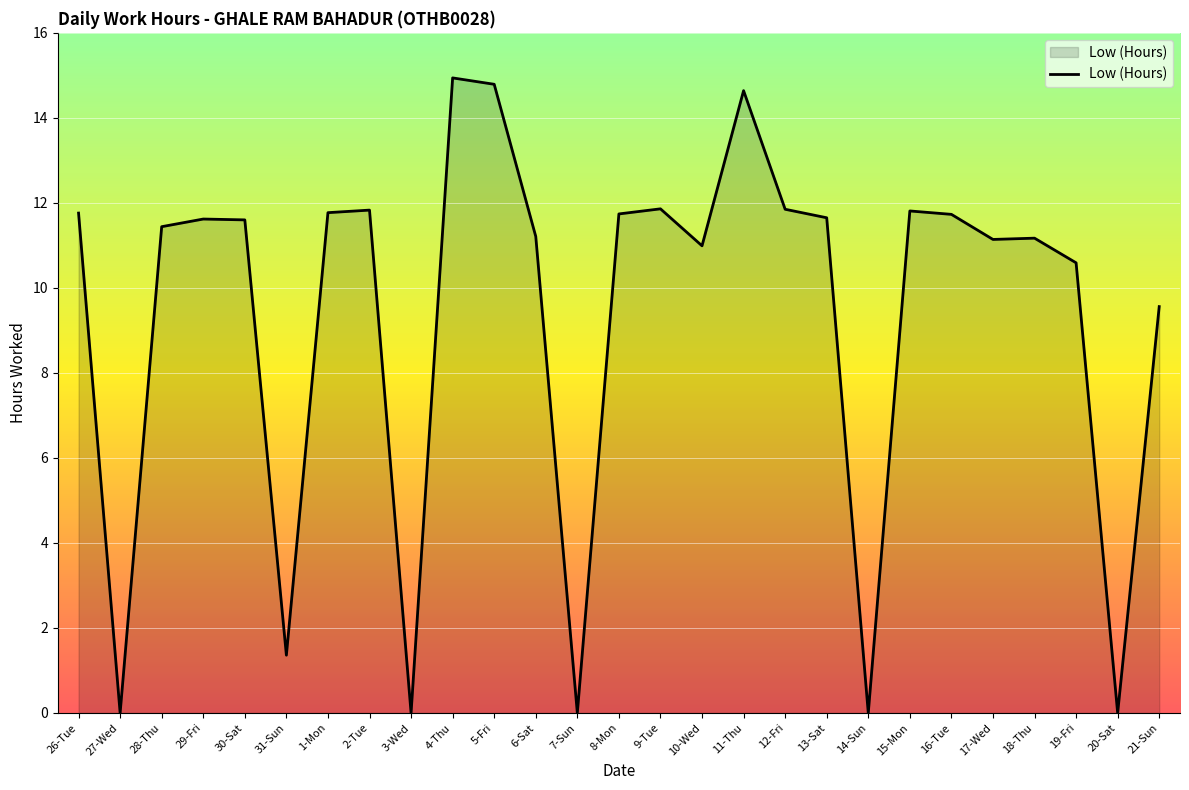

At which label does the data first exceed 11?

26-Tue